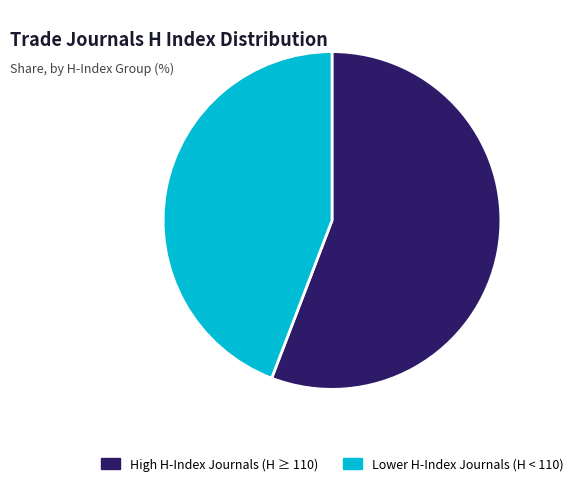

The High H-Index Journals (H ≥ 110) slice represents 66% of the pie. True or false?

False